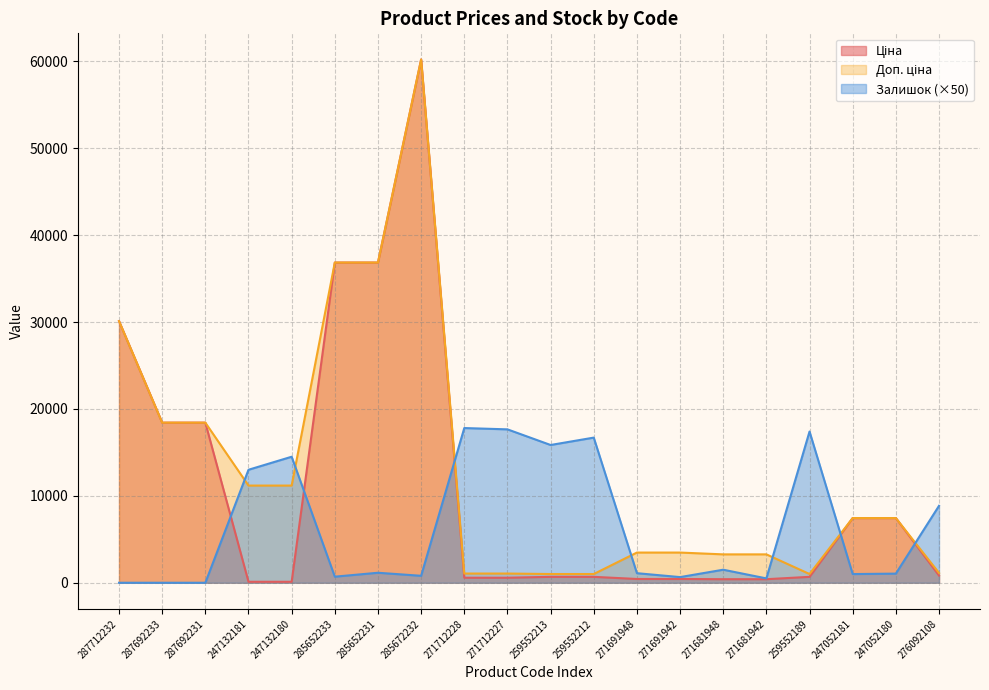

Where do Ціна and Залишок first cross each other?

287692231 and 247132181